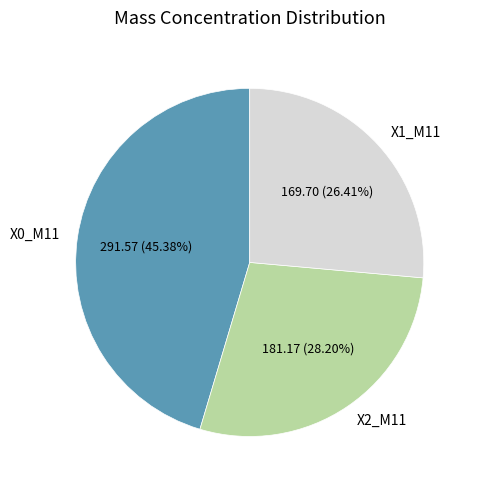

Combined, do X1_M11 and X0_M11 account for over 50%?

Yes